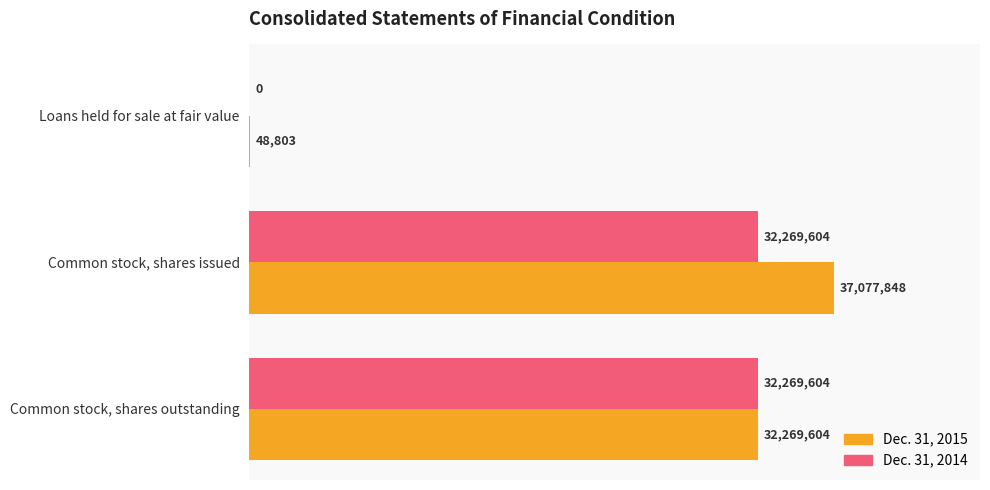

What are all the series names shown in the legend?

Dec. 31, 2015, Dec. 31, 2014